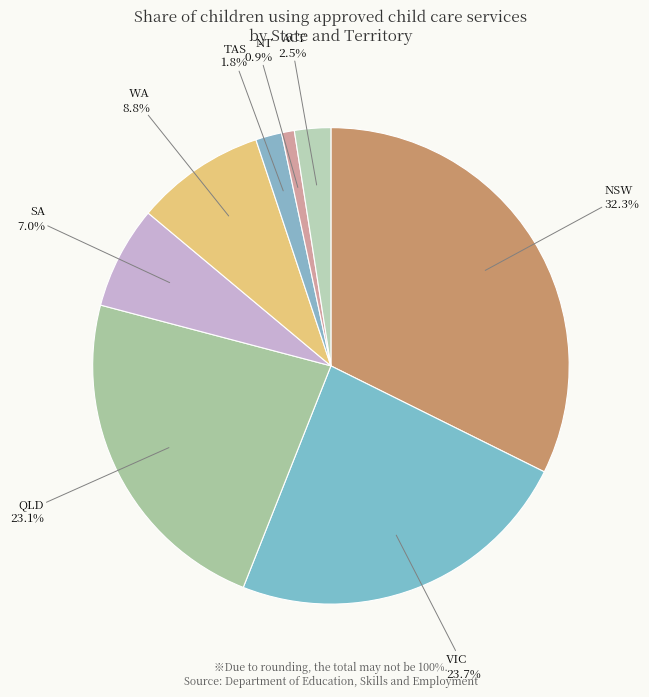

To the nearest percent, what portion does TAS represent?

2%